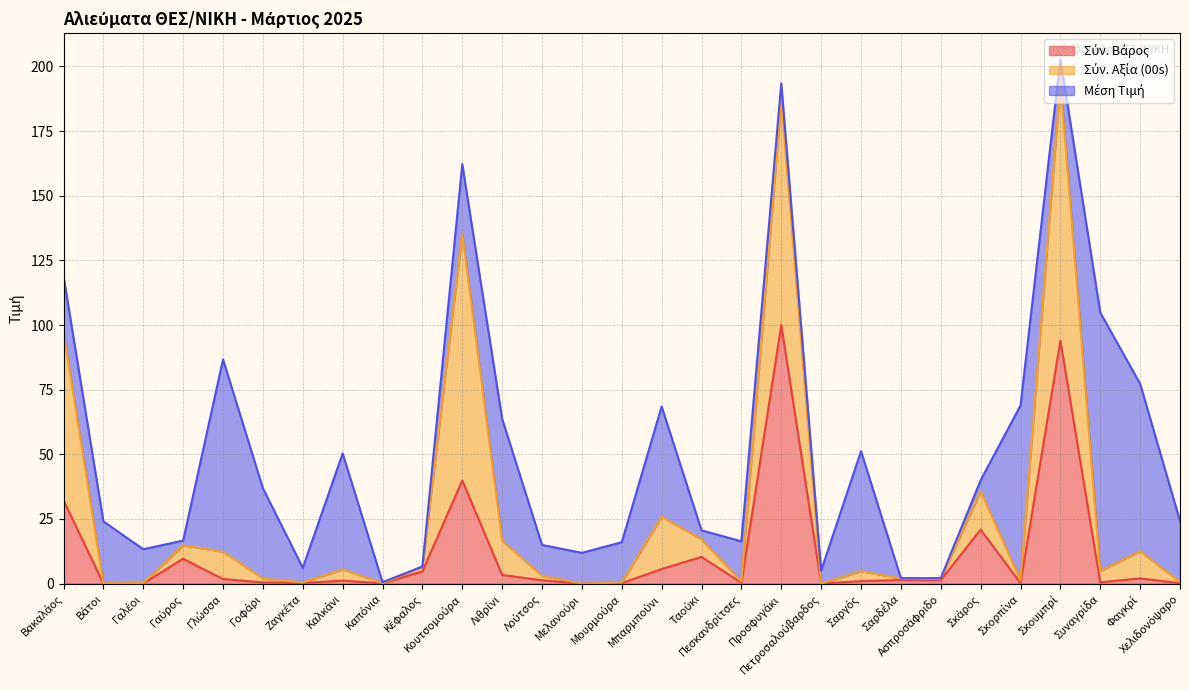

List the labels in order of Σύν. Αξία (00s) value, largest first.

Σκουμπρί, Προσφυγάκι, Κουτσομούρα, Βακαλάος, Σκάρος, Μπαρμπούνι, Ταούκι, Λιθρίνι, Γαύρος, Φαγκρί, Γλώσσα, Κέφαλος, Καλκάνι, Συναγρίδα, Σαργός, Λούτσος, Σαρδέλα, Γοφάρι, Ασπροσάφριδο, Σκορπίνα, Πεσκανδρίτσες, Χελιδονόψαρο, Ζαγκέτα, Μουρμούρα, Γαλέοι, Καπόνια, Βάτοι, Μελανούρι, Πετροσαλούβαρδος